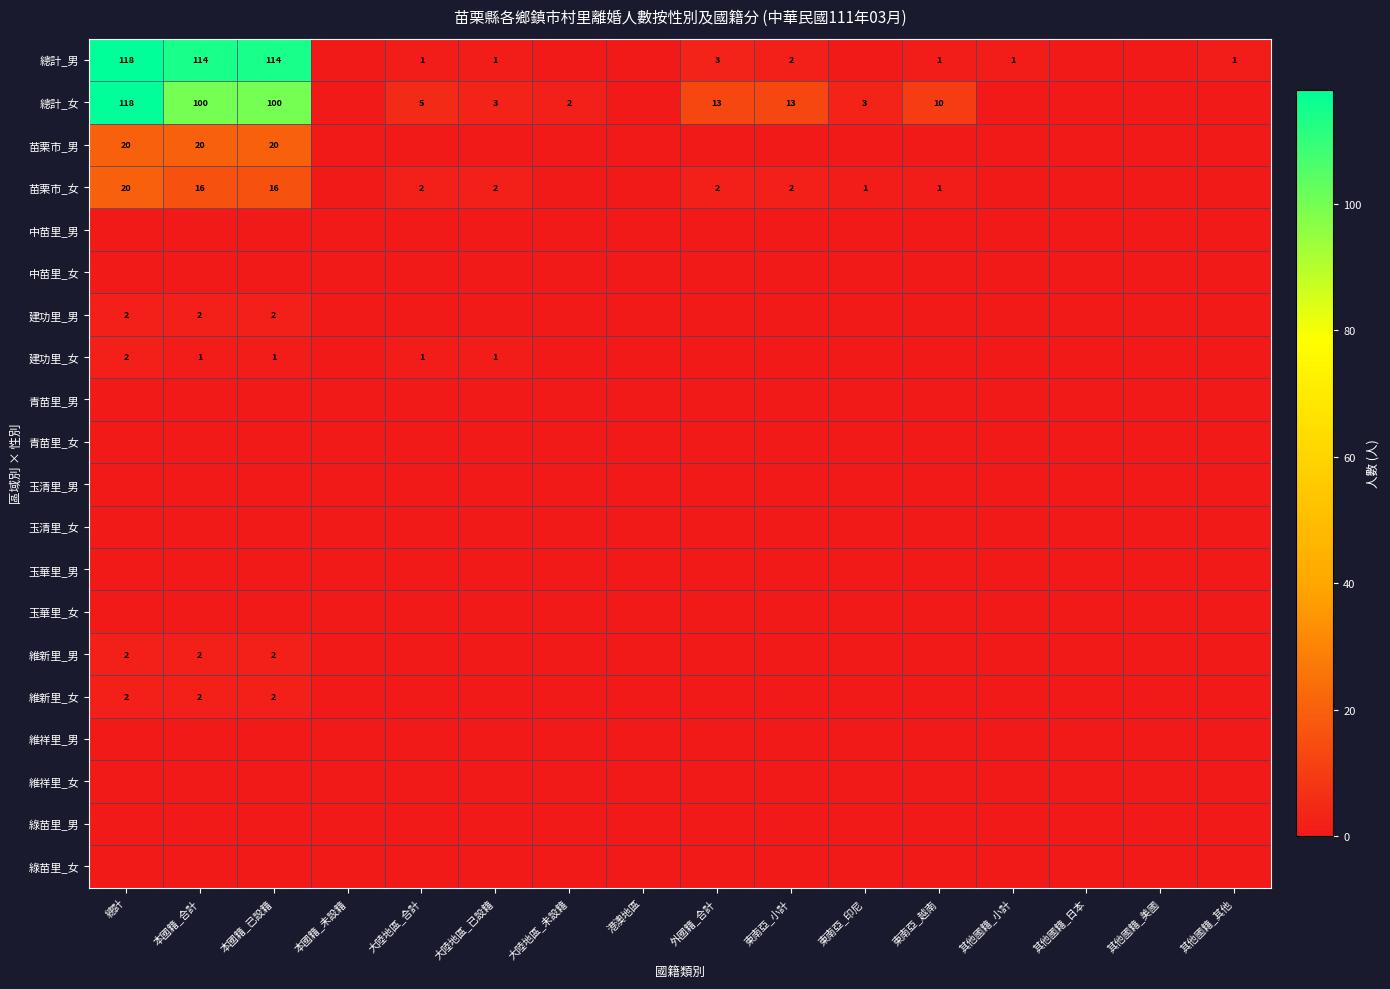

Which category has the lowest value in the 玉清里_女 series?

總計